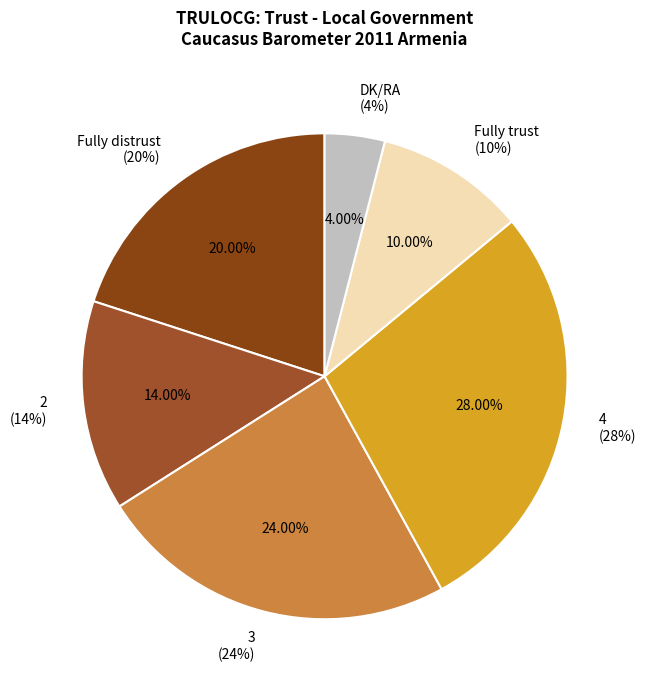

How much of the chart is everything except 2?

86.0%